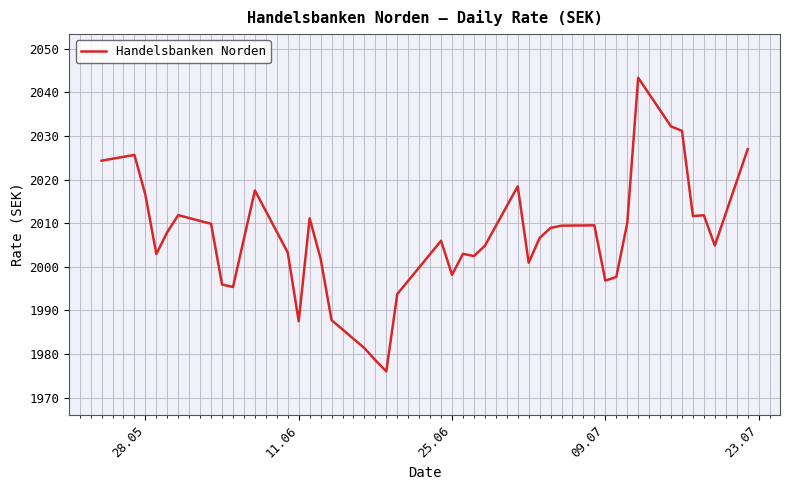

How many lines are shown in the chart?

1